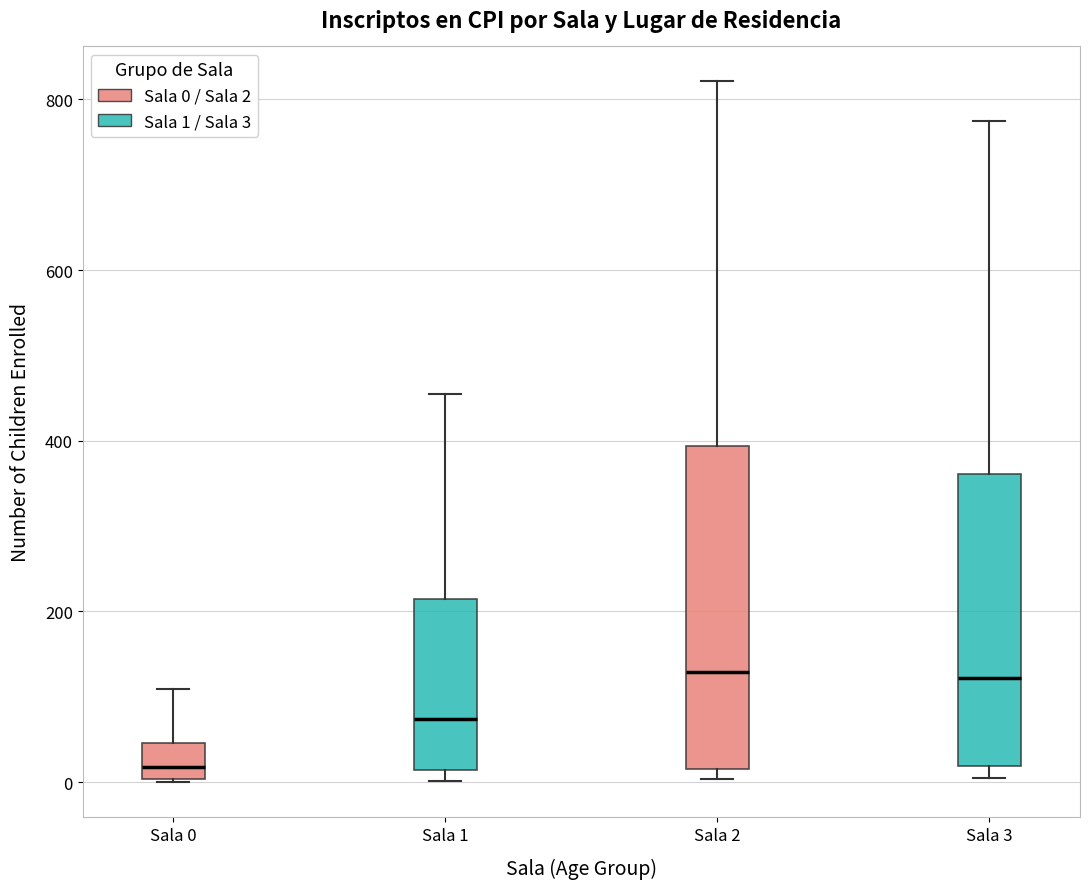

Which box is the tallest, from its lower edge to its upper edge?

Sala 2